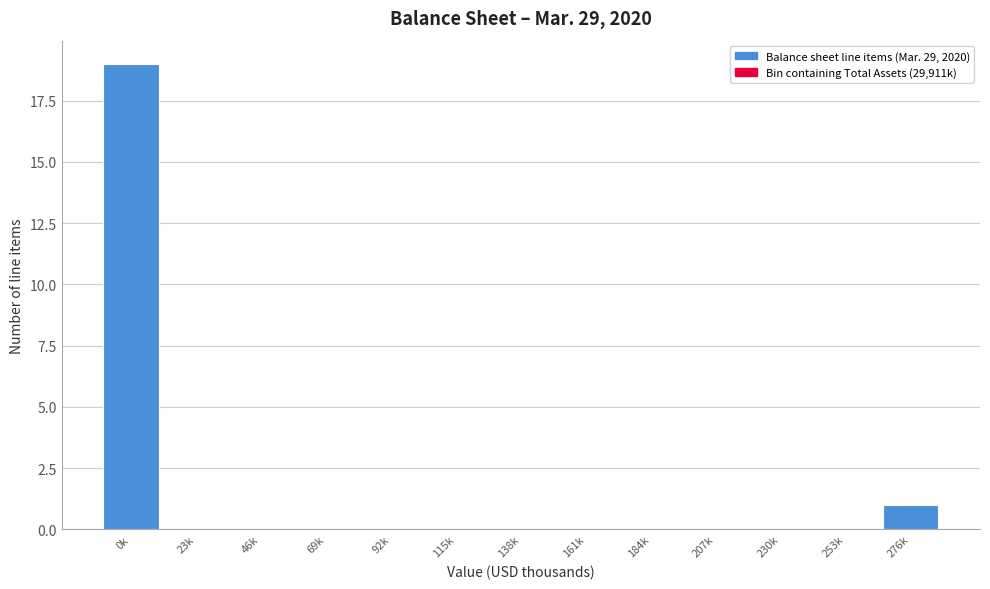

Reading left to right, what are all the values shown in this chart?

0k=19	23k=0	46k=0	69k=0	92k=0	115k=0	138k=0	161k=0	184k=0	207k=0	230k=0	253k=0	276k=1